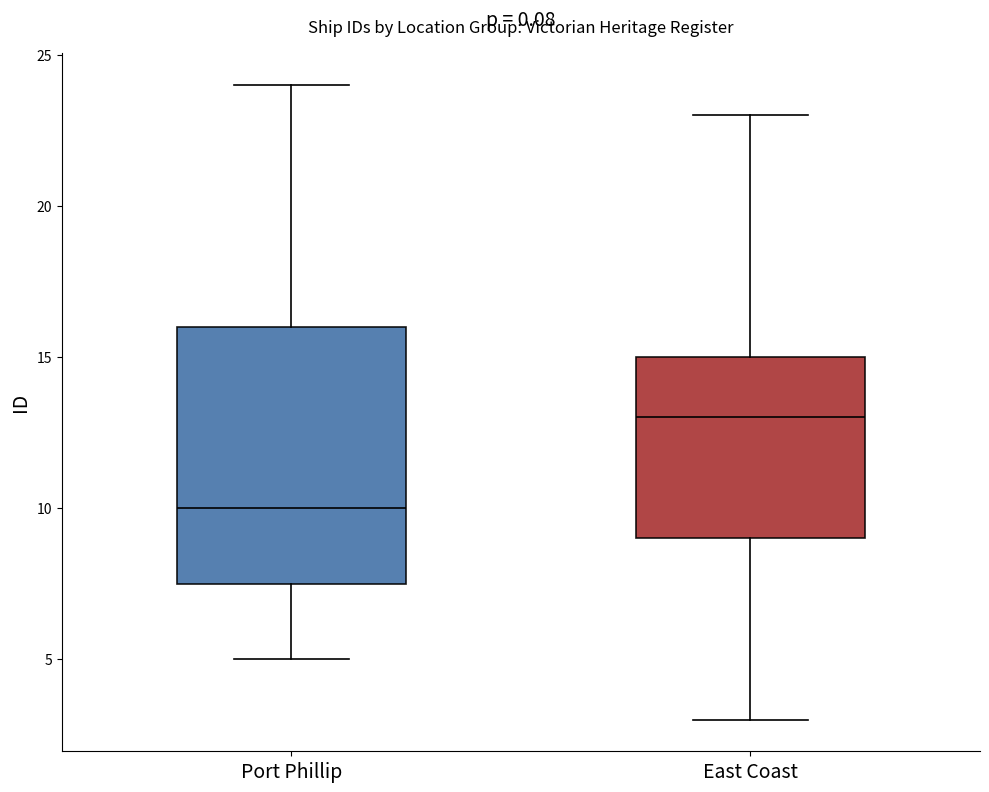

Which box's median line is the highest?

East Coast